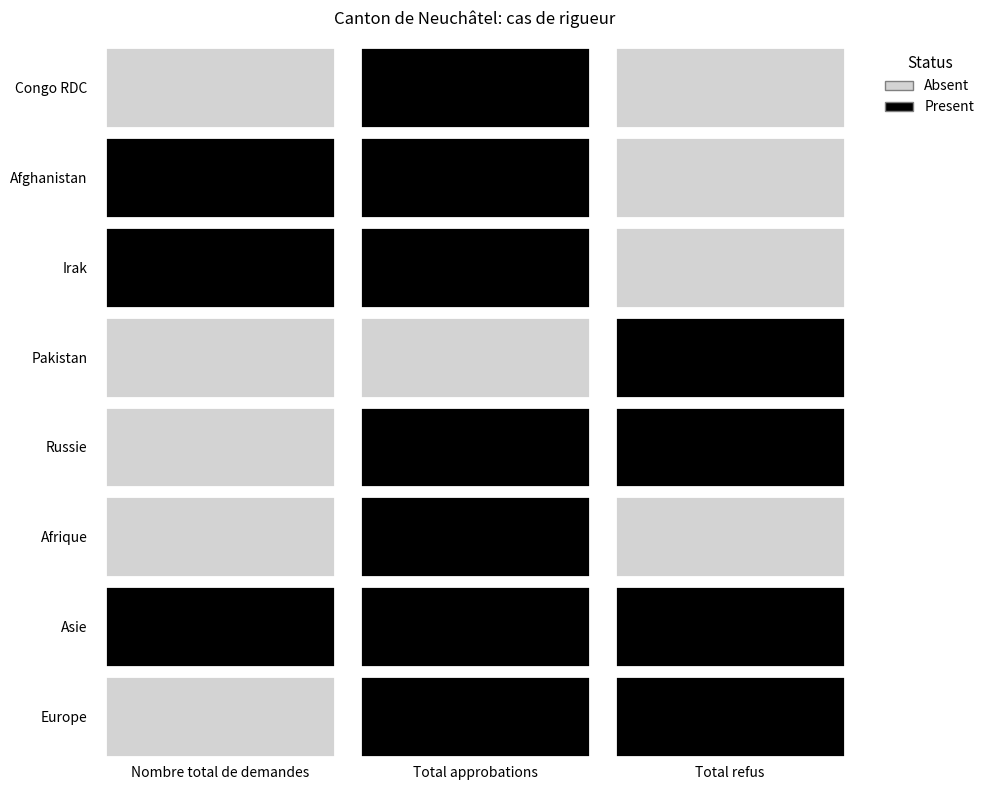

Count the number of categories in the chart.

3